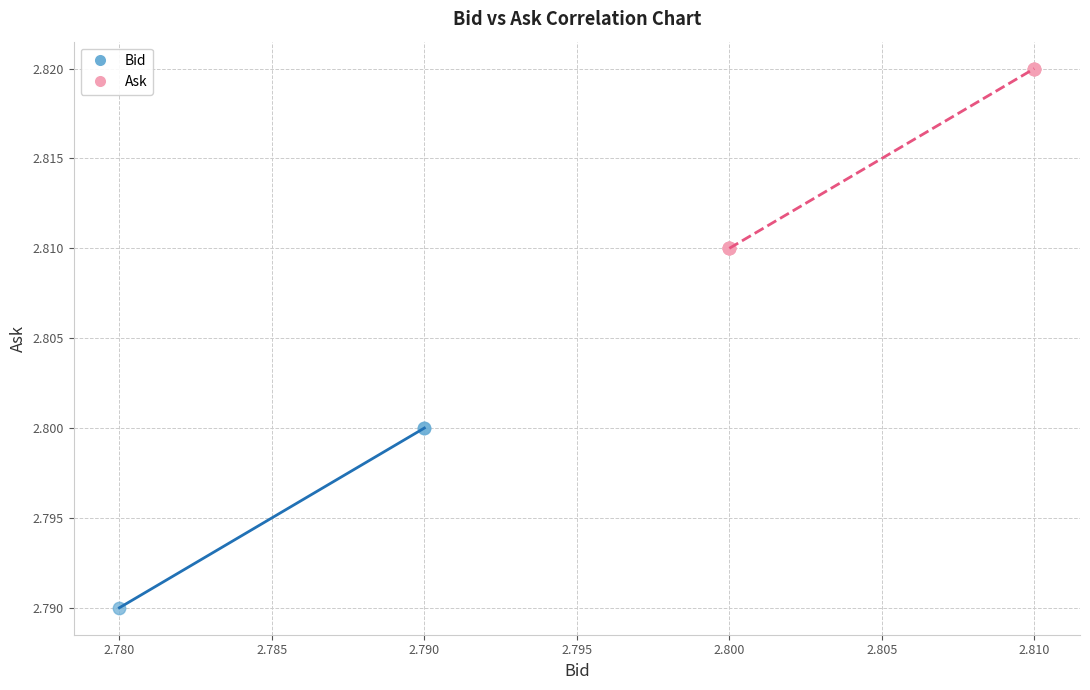

Which series contains the highest Y value?

Ask